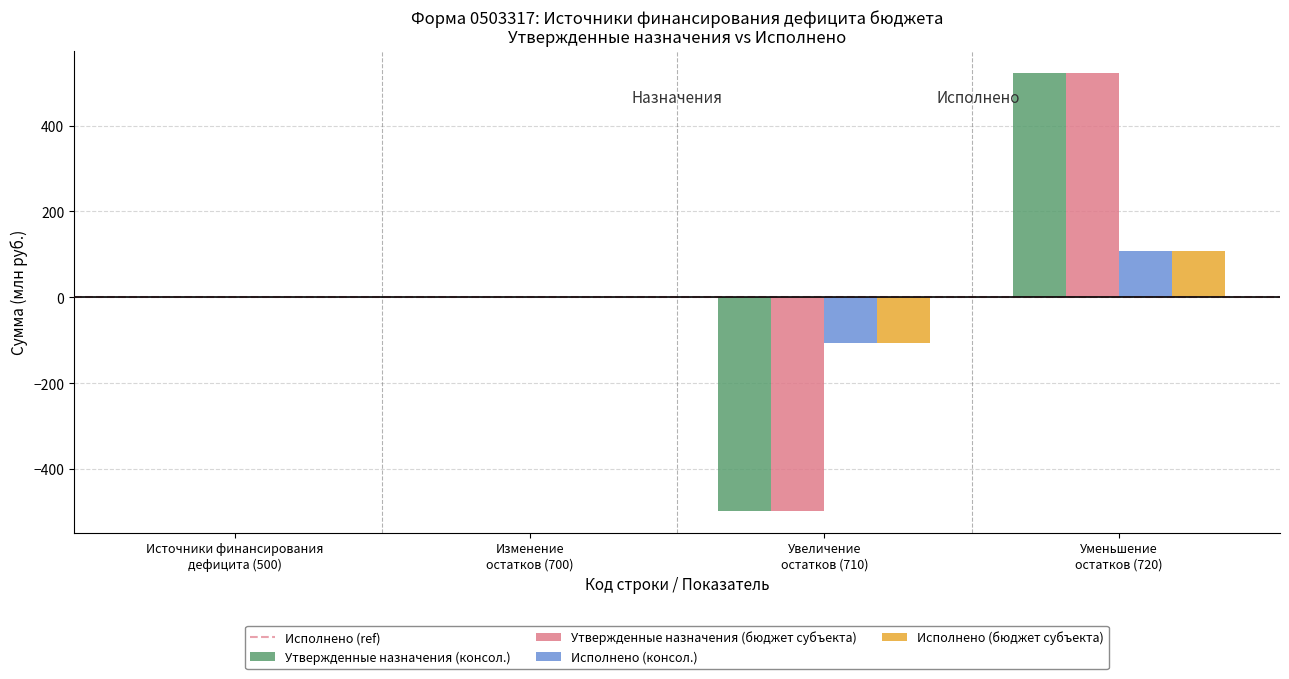

What is the sum of all Утвержденные назначения (консол.) values?

29.1